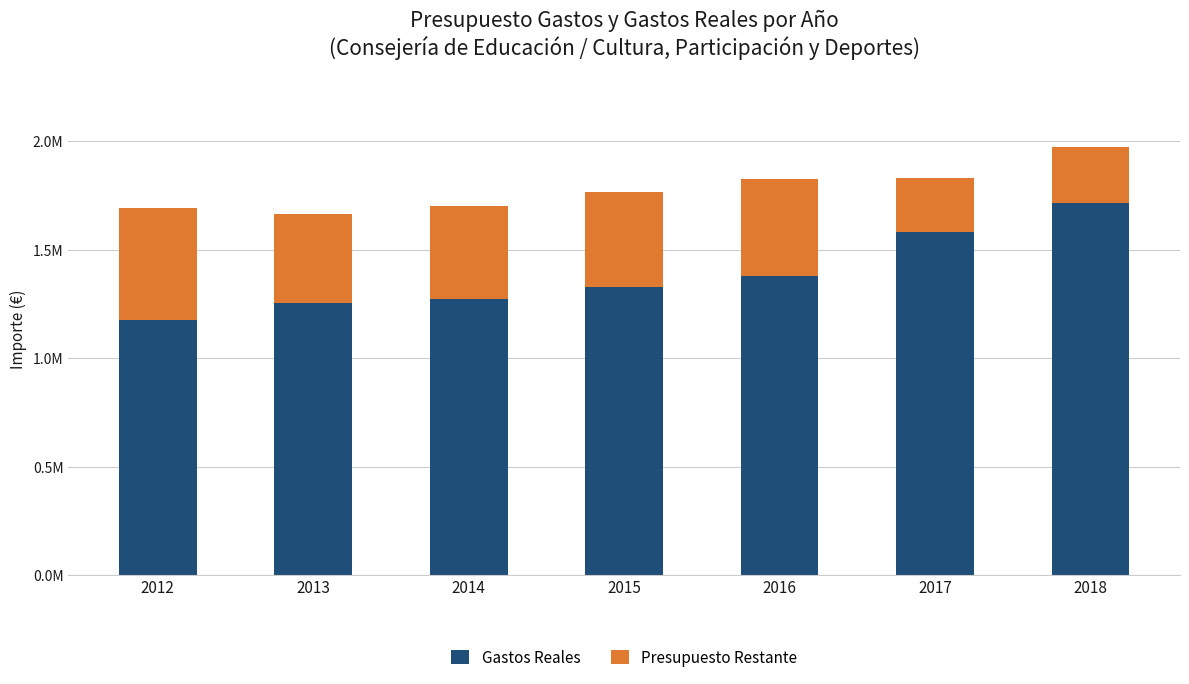

What are all the series names shown in the legend?

Gastos Reales, Presupuesto Restante